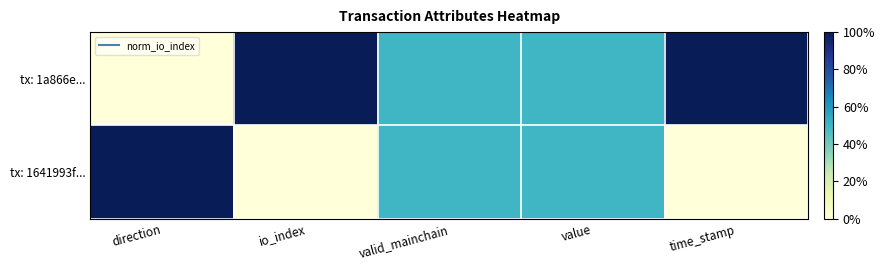

What is the greatest value displayed?

1.0